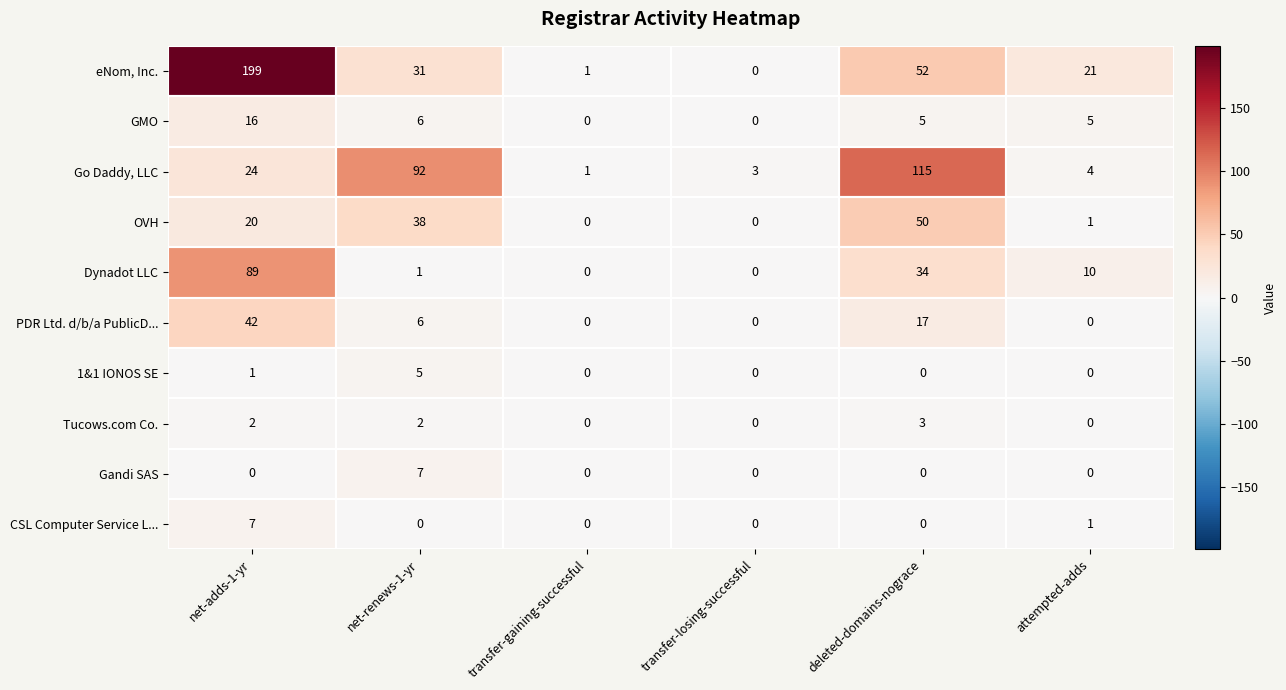

What is the greatest value displayed?

199